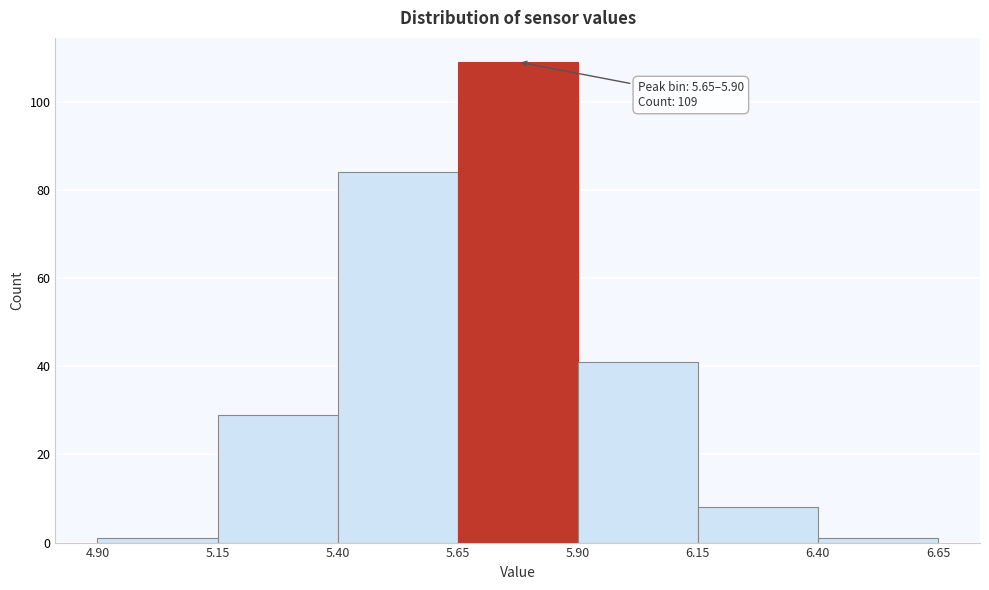

Which range on the x-axis has the tallest bar?

5.65 to 5.90